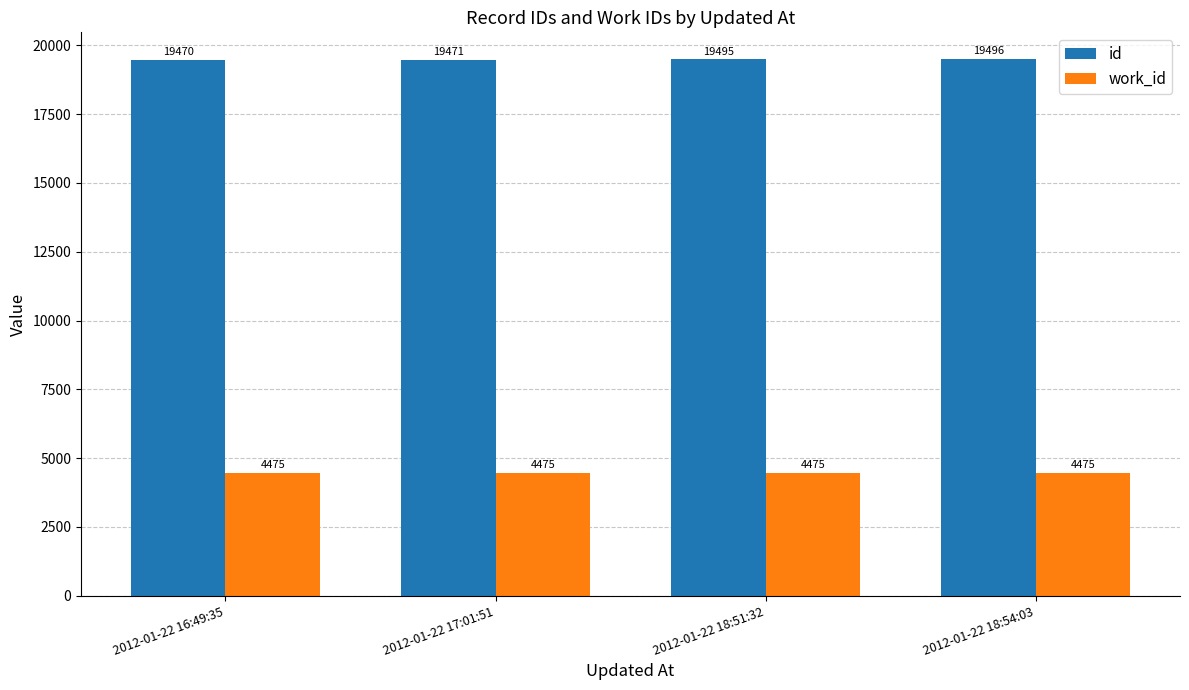

What is the difference between the maximum and minimum values in the id series?

26